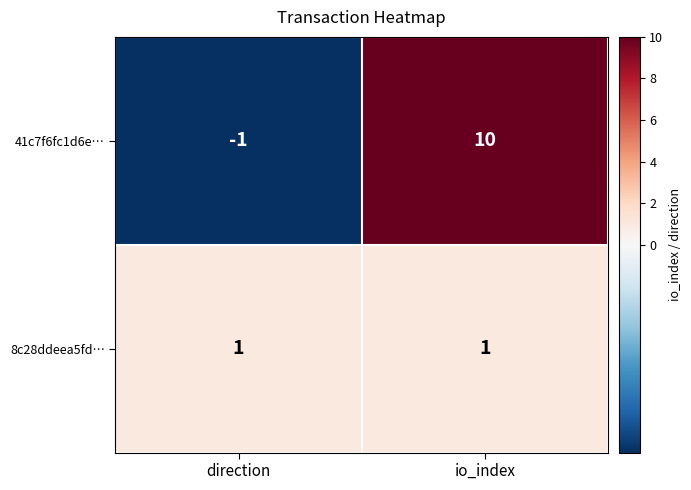

What is the smallest value displayed?

-1